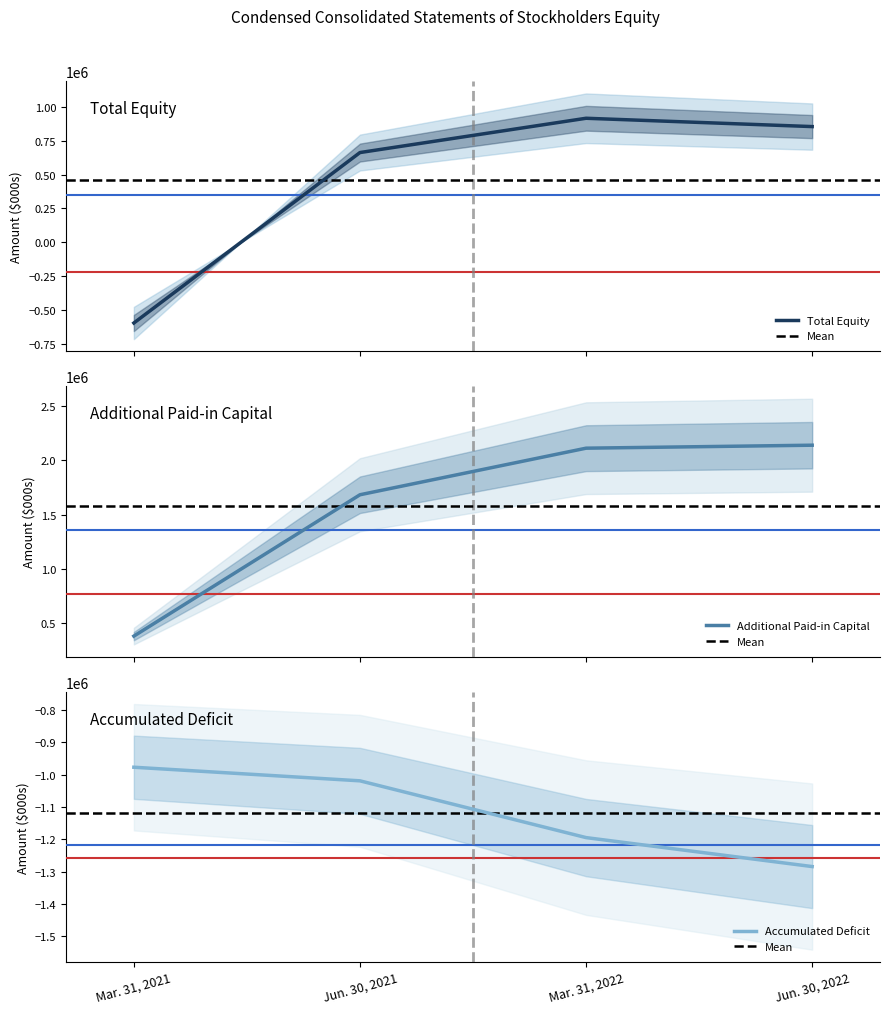

True or false: Accumulated Deficit has more than 2 interior local peaks.

False